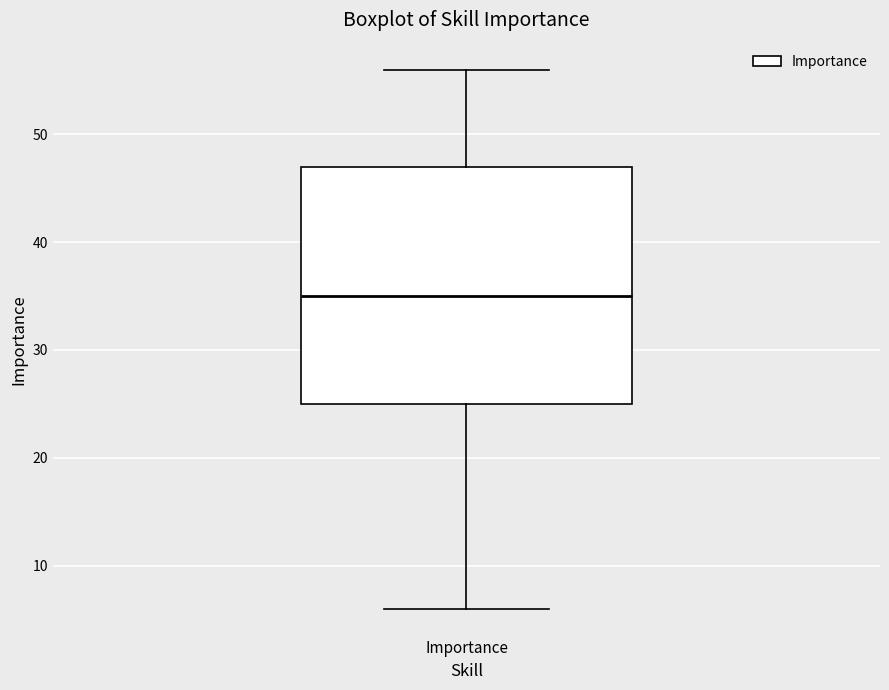

Transcribe this box plot: give where the median line is, the range the box spans, and where the two whiskers end, as read against the y-axis. The values are not printed on the chart, so give them approximately, as read against the axis.

median 35, box 25 to 47, whiskers 6 to 56